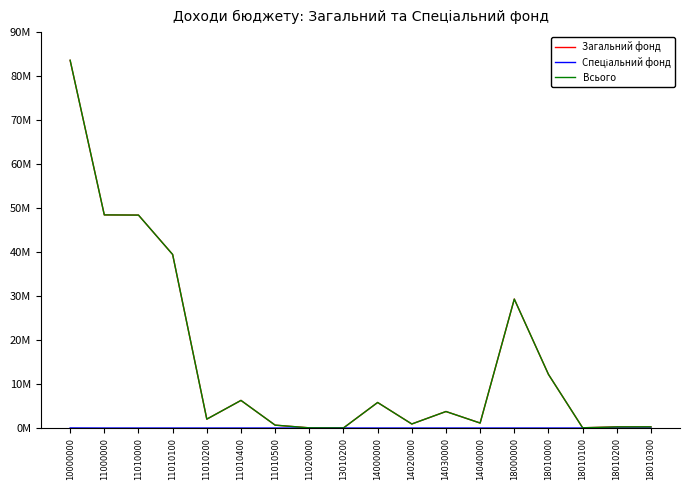

Reading left to right, transcribe all the data shown in this chart.

Загальний фонд: 10000000=83603700	11000000=48458900	11010000=48417900	11010100=39461900	11010200=2020900	11010400=6279000	11010500=656100	11020000=41000	13010200=15200	14000000=5808000	14020000=919800	14030000=3754500	14040000=1133700	18000000=29321600	18010000=12193800	18010100=55000	18010200=260000	18010300=270000
Спеціальний фонд: 10000000=18600	11000000=0	11010000=0	11010100=0	11010200=0	11010400=0	11010500=0	11020000=0	13010200=0	14000000=0	14020000=0	14030000=0	14040000=0	18000000=0	18010000=0	18010100=0	18010200=0	18010300=0
Всього: 10000000=83622300	11000000=48458900	11010000=48417900	11010100=39461900	11010200=2020900	11010400=6279000	11010500=656100	11020000=41000	13010200=15200	14000000=5808000	14020000=919800	14030000=3754500	14040000=1133700	18000000=29321600	18010000=12193800	18010100=55000	18010200=260000	18010300=270000